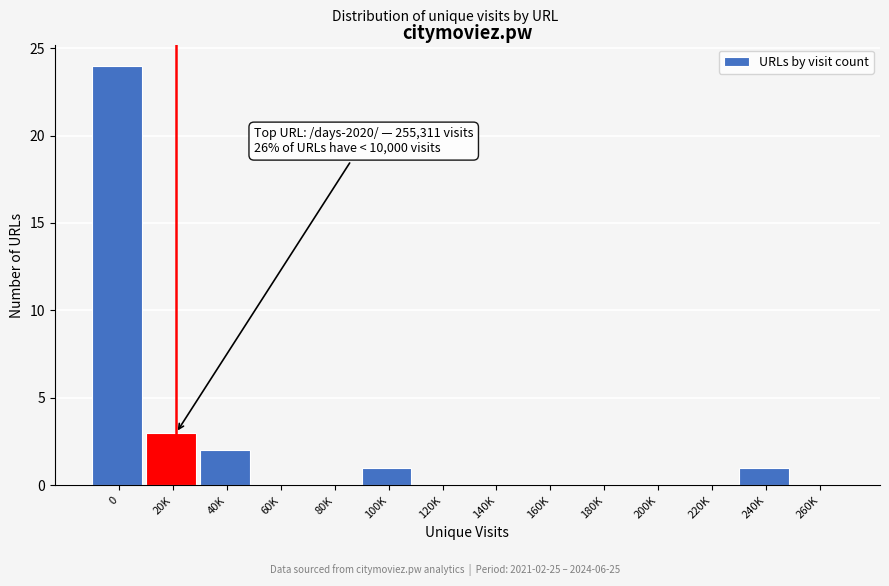

Reading left to right, what are all the values shown in this chart?

0=24	20K=3	40K=2	60K=0	80K=0	100K=1	120K=0	140K=0	160K=0	180K=0	200K=0	220K=0	240K=1	260K=0